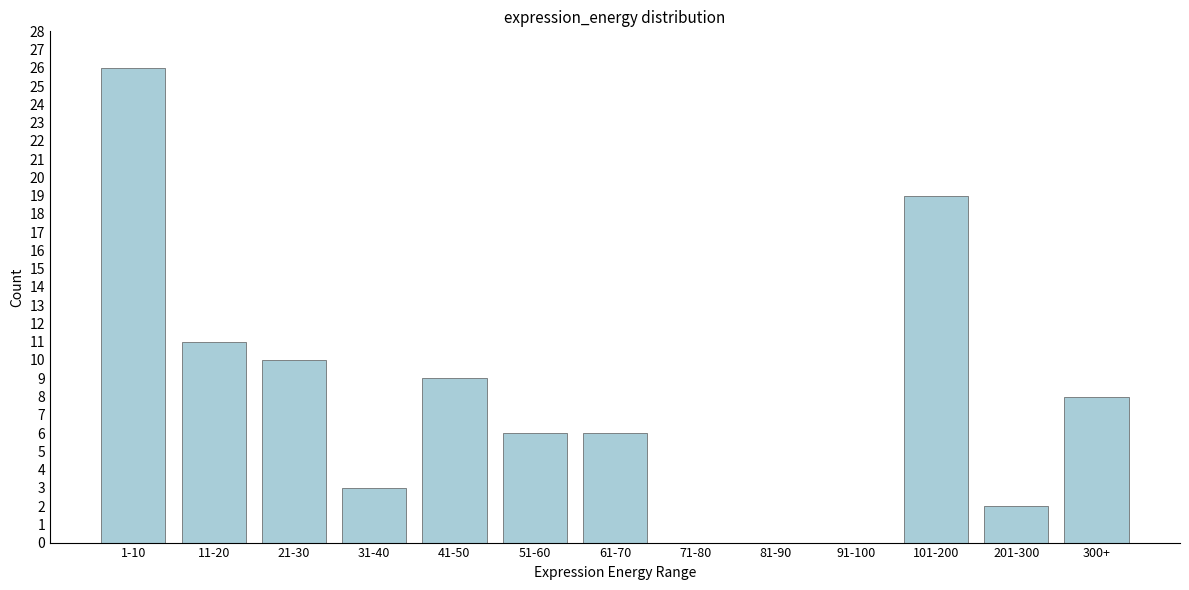

Reading left to right, list all the values displayed in this chart.

1-10=26	11-20=11	21-30=10	31-40=3	41-50=9	51-60=6	61-70=6	71-80=0	81-90=0	91-100=0	101-200=19	201-300=2	300+=8